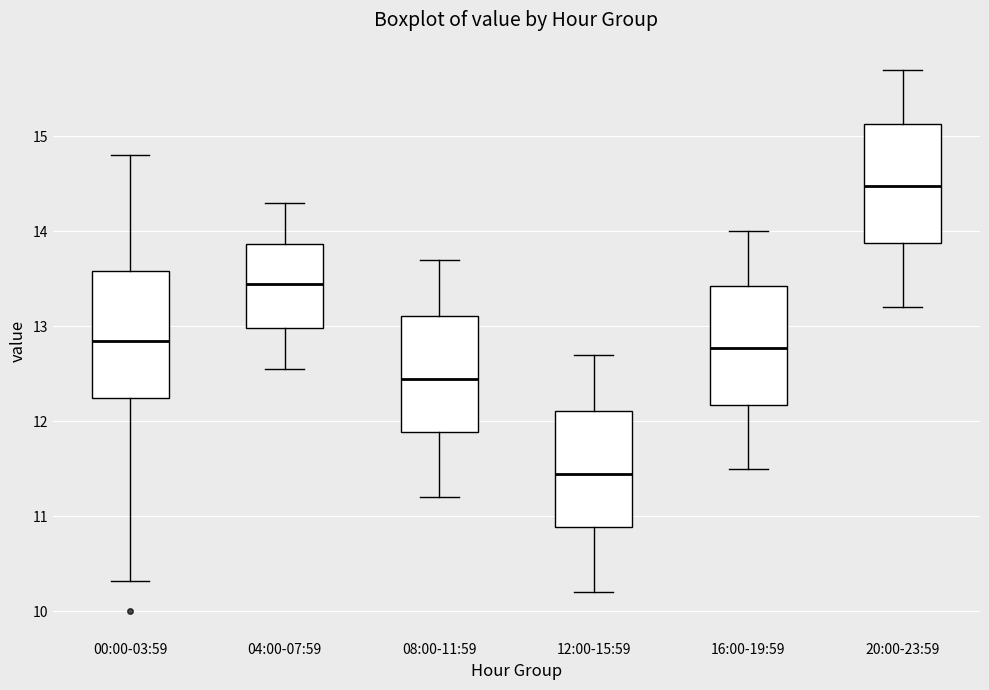

Reading left to right, read every box against the y-axis: the position of its median line, the range the box covers, and the ends of its whiskers. The values are not printed on the chart, so give them approximately, as read against the axis.

00:00-03:59: median 12.9, box 12.3 to 13.6, whiskers 10.3 to 14.8
04:00-07:59: median 13.5, box 13.0 to 13.9, whiskers 12.6 to 14.3
08:00-11:59: median 12.5, box 11.9 to 13.1, whiskers 11.2 to 13.7
12:00-15:59: median 11.5, box 10.9 to 12.1, whiskers 10.2 to 12.7
16:00-19:59: median 12.8, box 12.2 to 13.4, whiskers 11.5 to 14.0
20:00-23:59: median 14.5, box 13.9 to 15.1, whiskers 13.2 to 15.7